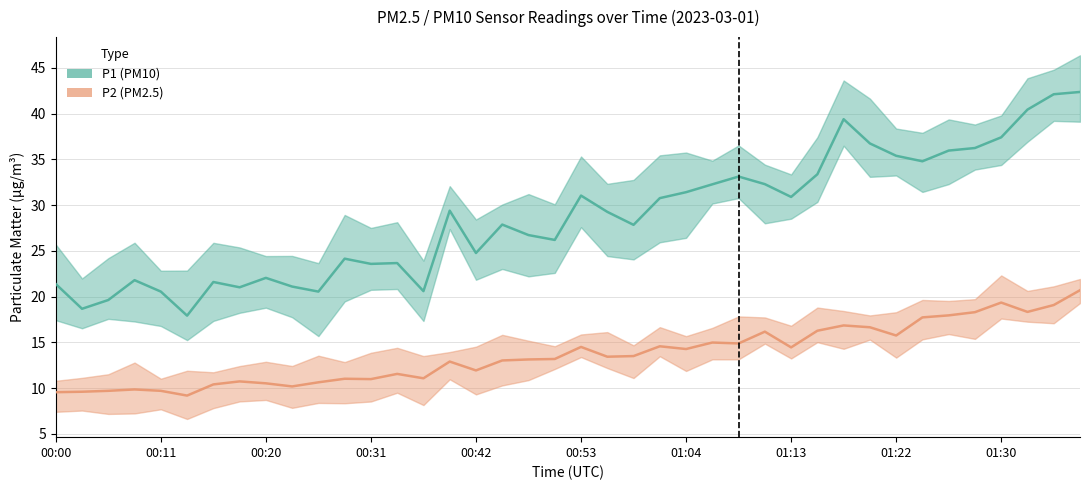

At how many categories does at least one series exceed 40?

3